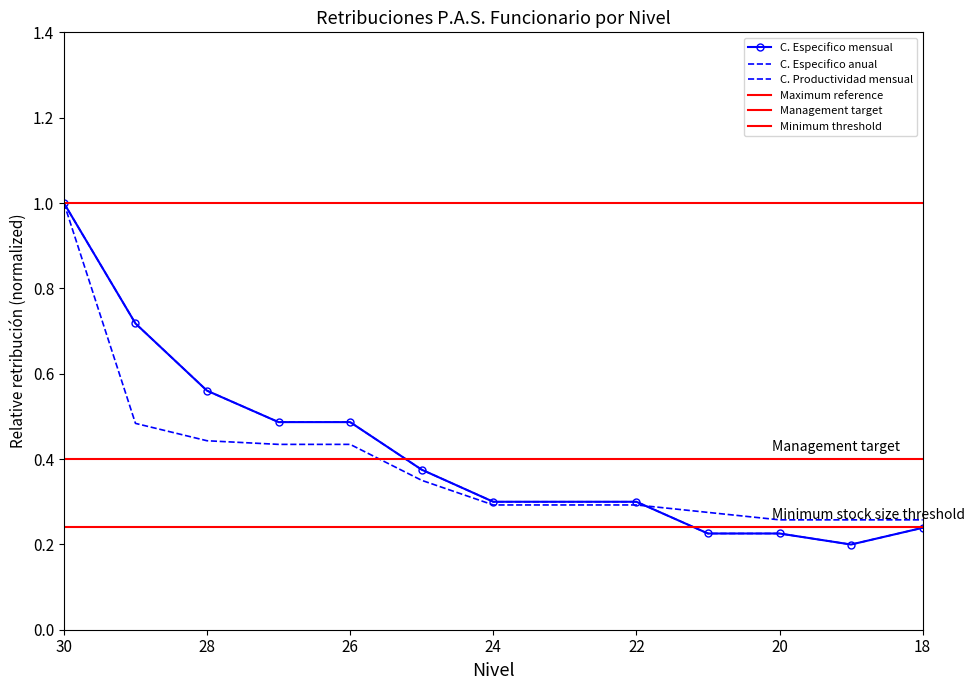

Reading left to right, extract all data points from this chart.

C. Especifico mensual: 1.0	0.7	0.6	0.5	0.5	0.4	0.3	0.3	0.2	0.2	0.2	0.2
C. Productividad mensual: 1.0	0.5	0.4	0.4	0.4	0.4	0.3	0.3	0.3	0.3	0.3	0.3
C. Especifico anual: 1.0	0.7	0.6	0.5	0.5	0.4	0.3	0.3	0.2	0.2	0.2	0.2